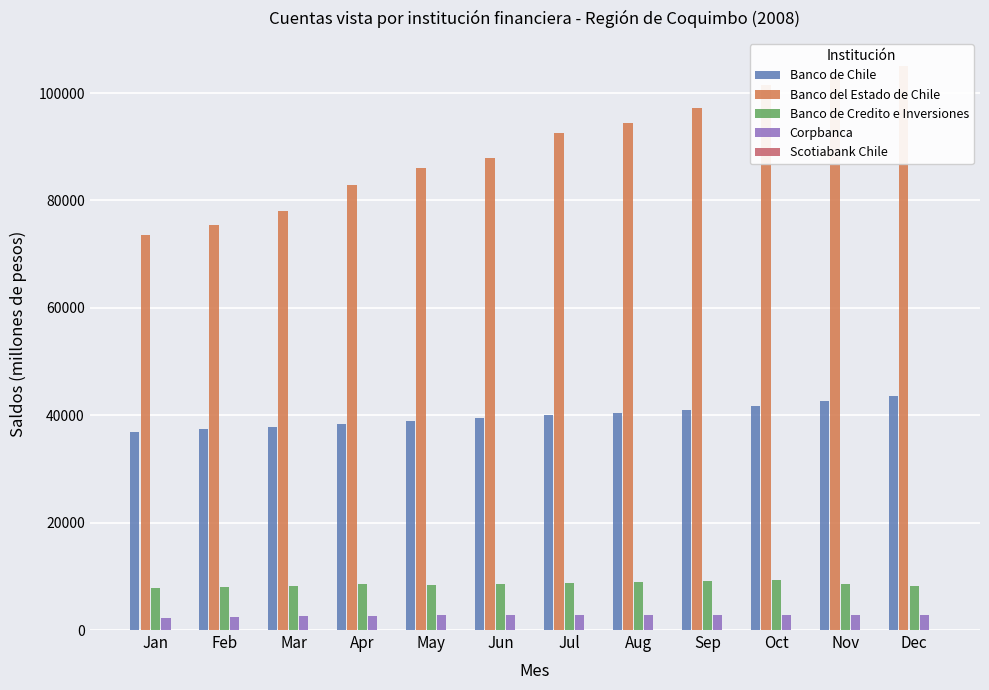

At how many categories does at least one series exceed 102192?

2